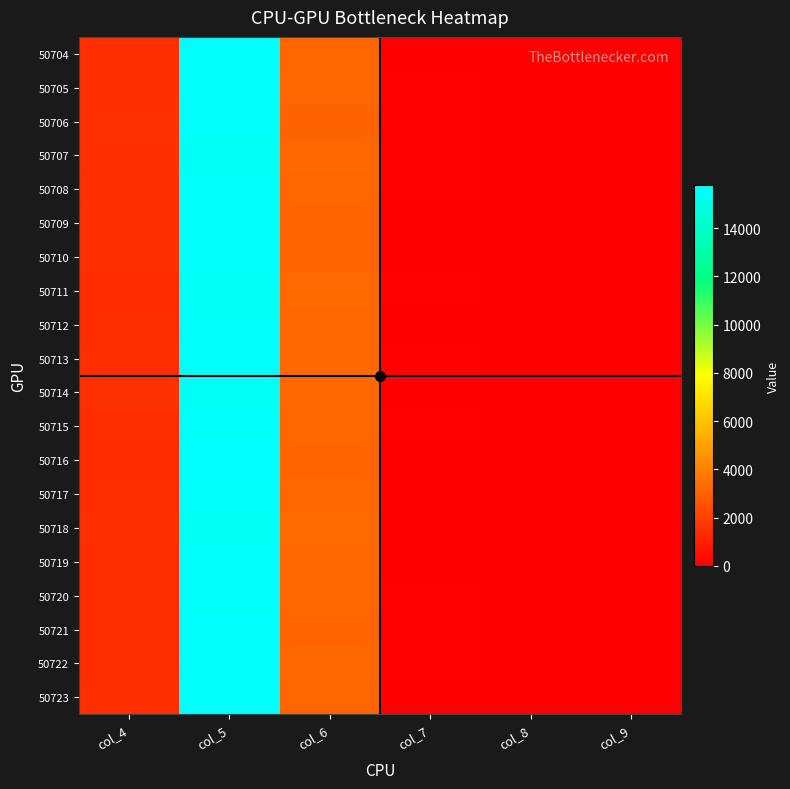

Between col_7 and col_5, which is larger?

col_5